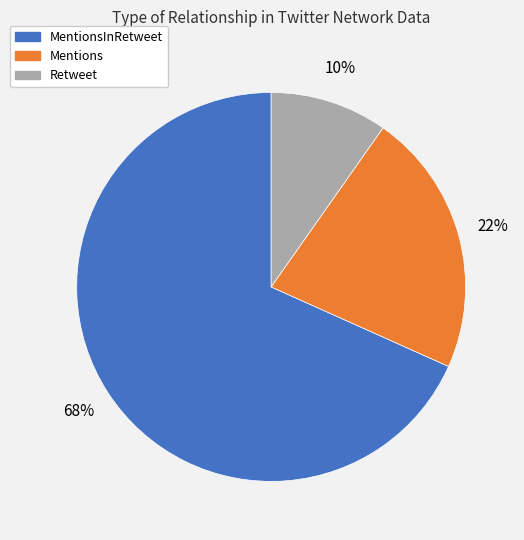

How many slices are in this pie chart?

3